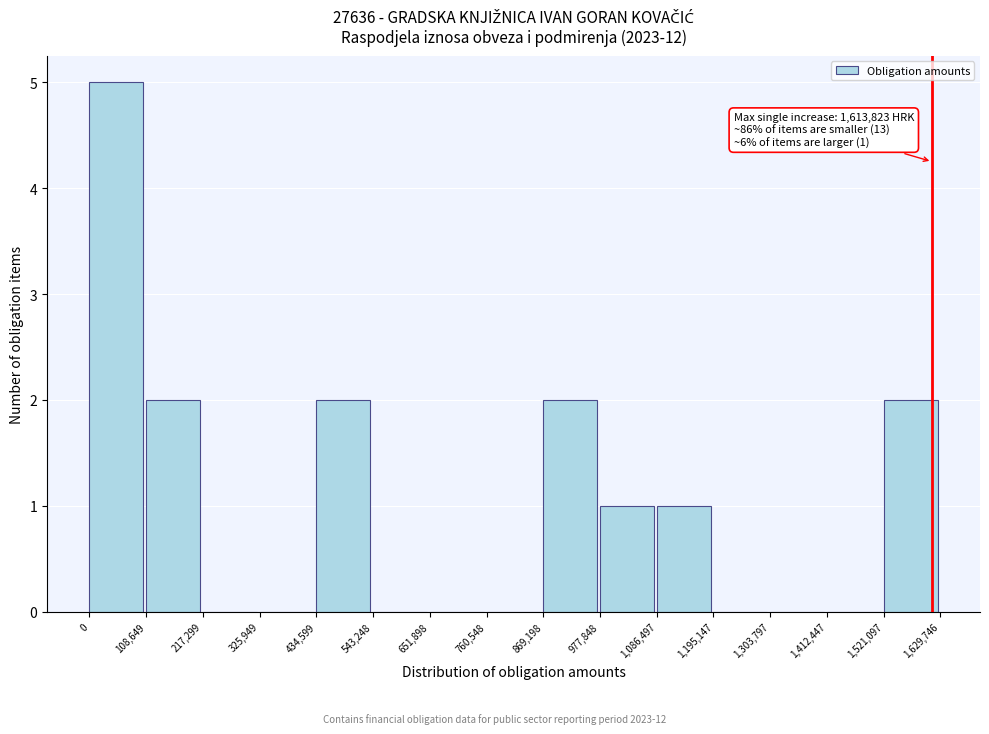

Which range on the x-axis has the tallest bar?

0 to 108,649